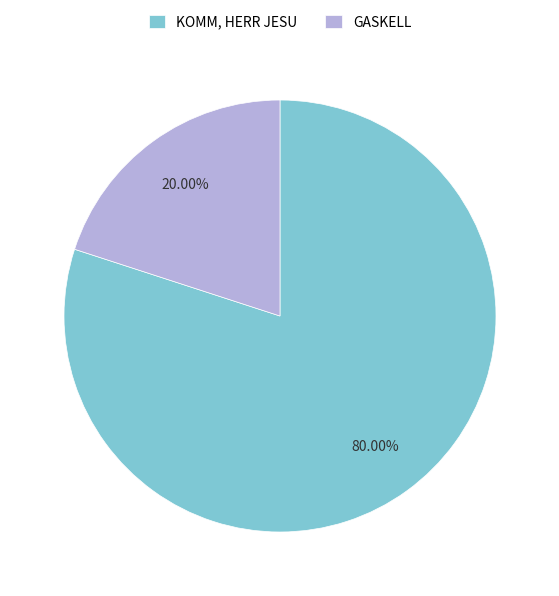

Do KOMM, HERR JESU and GASKELL together represent more than half of the pie?

Yes